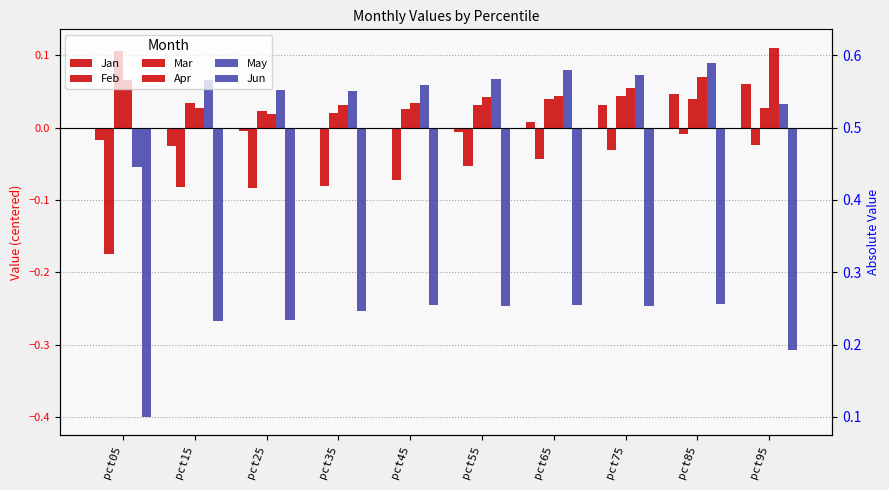

The Feb series shows -0.1 at pct55. True or false?

False